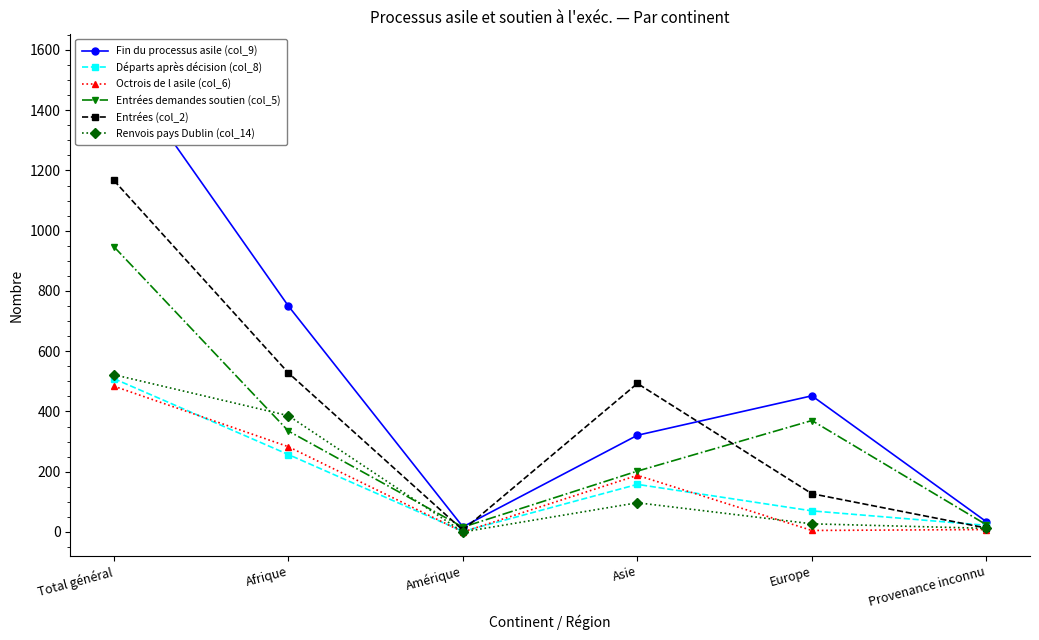

What is the average value of the Entrées demandes soutien (col_5) series?

316